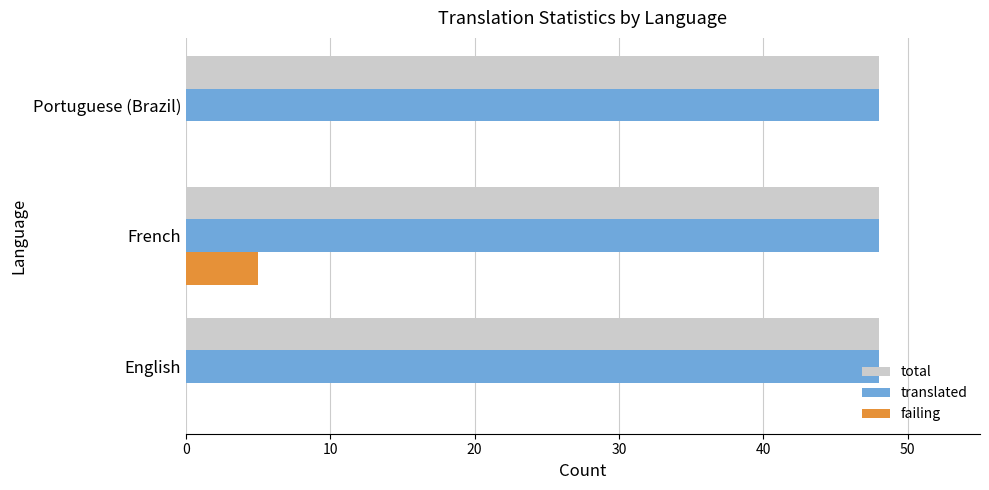

Is it true that failing equals 2 at French?

False